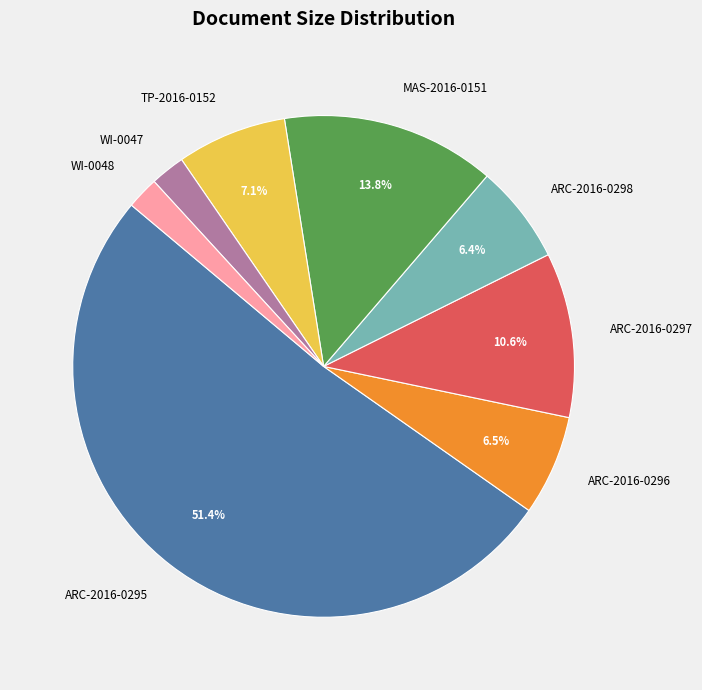

Do ARC-2016-0296 and WI-0048 together represent more than half of the pie?

No